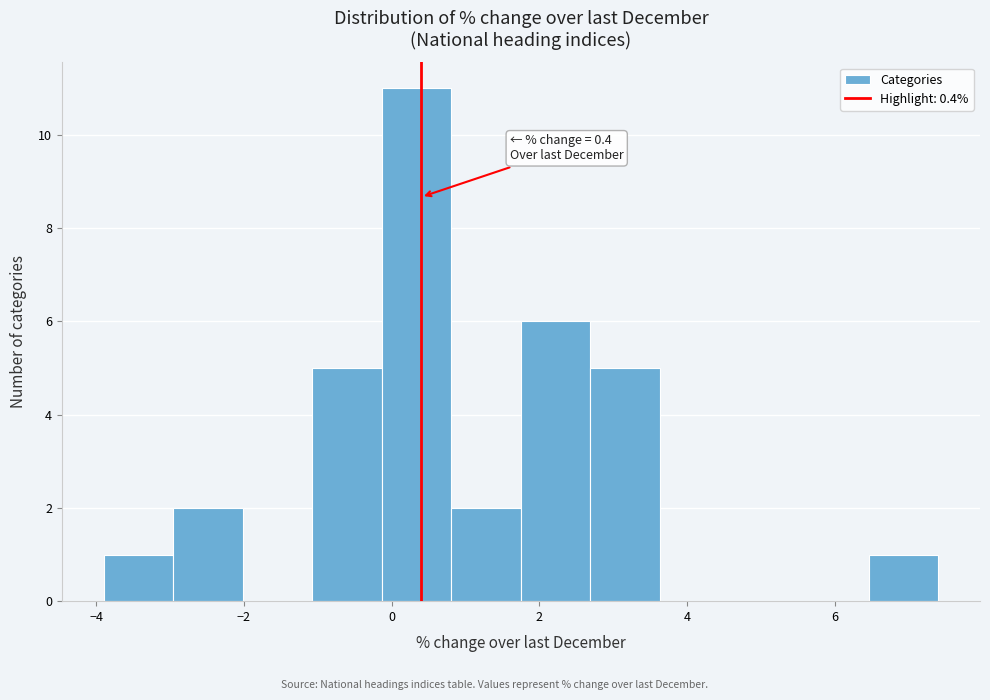

Which range on the x-axis has the tallest bar?

-0.2 to 0.8